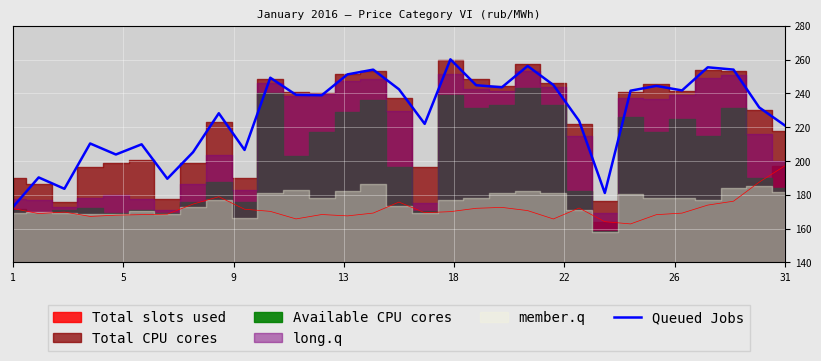

The value of Queued Jobs at 1 is 172.8. True or false?

True